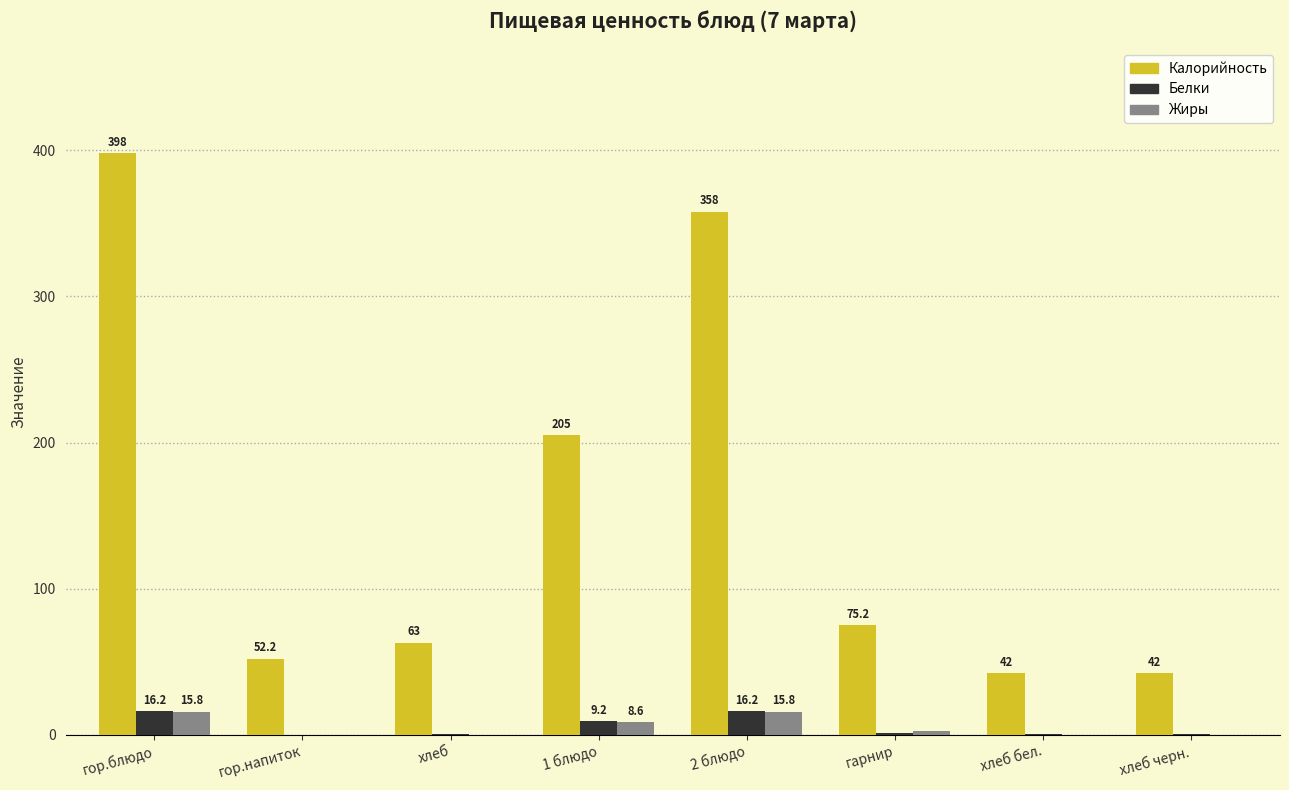

What is the sum of all Калорийность values?

1235.4